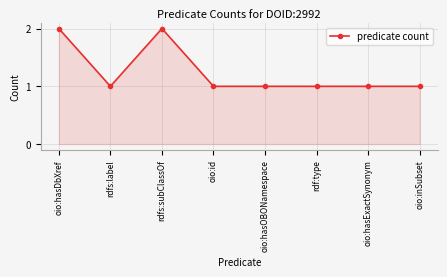

Where is the first local maximum?

rdfs:subClassOf